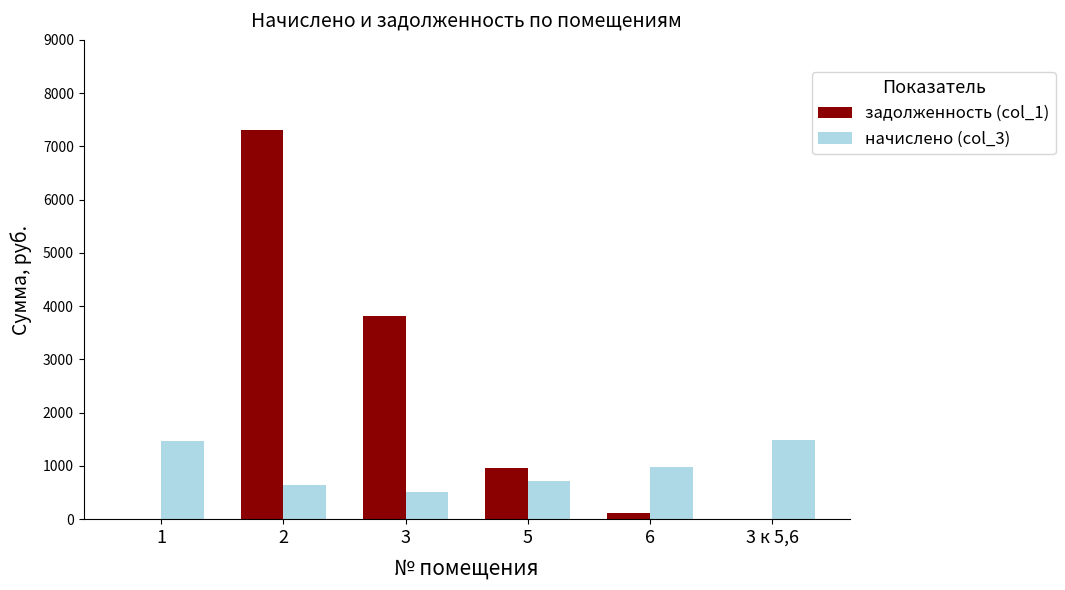

Count the number of data series in this chart.

2